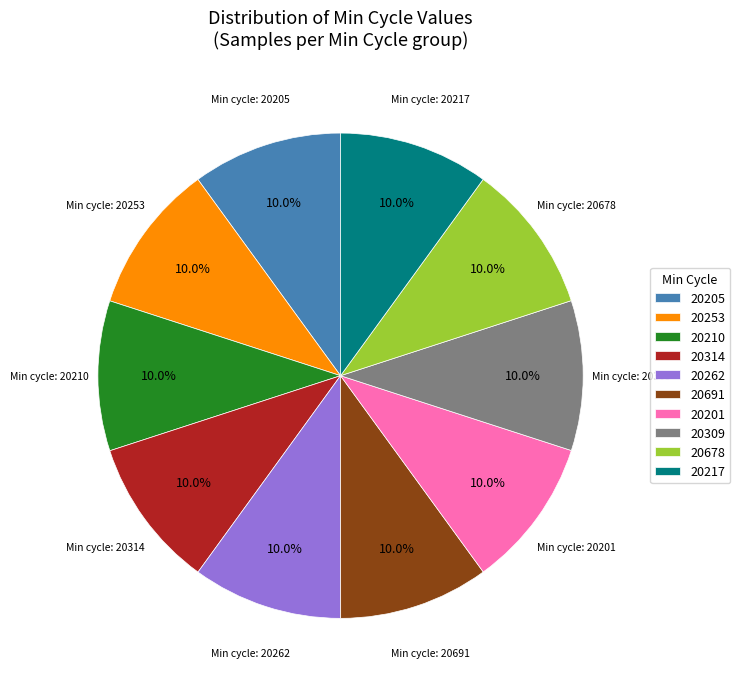

Count the number of slices in the pie.

10